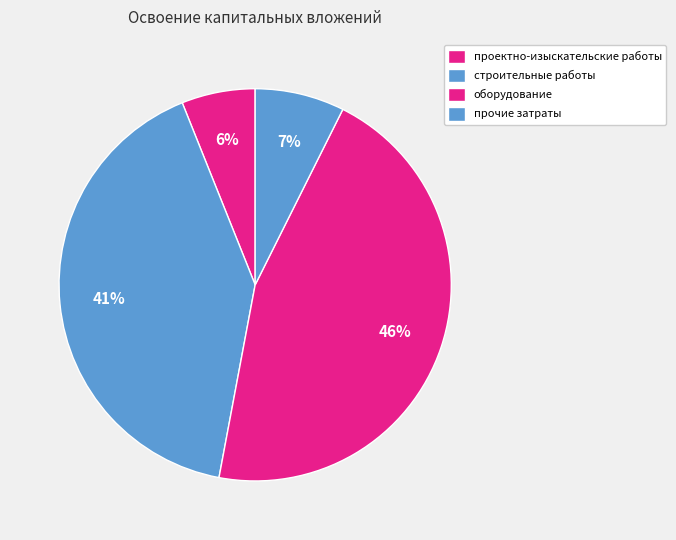

How many segments does this pie chart have?

4